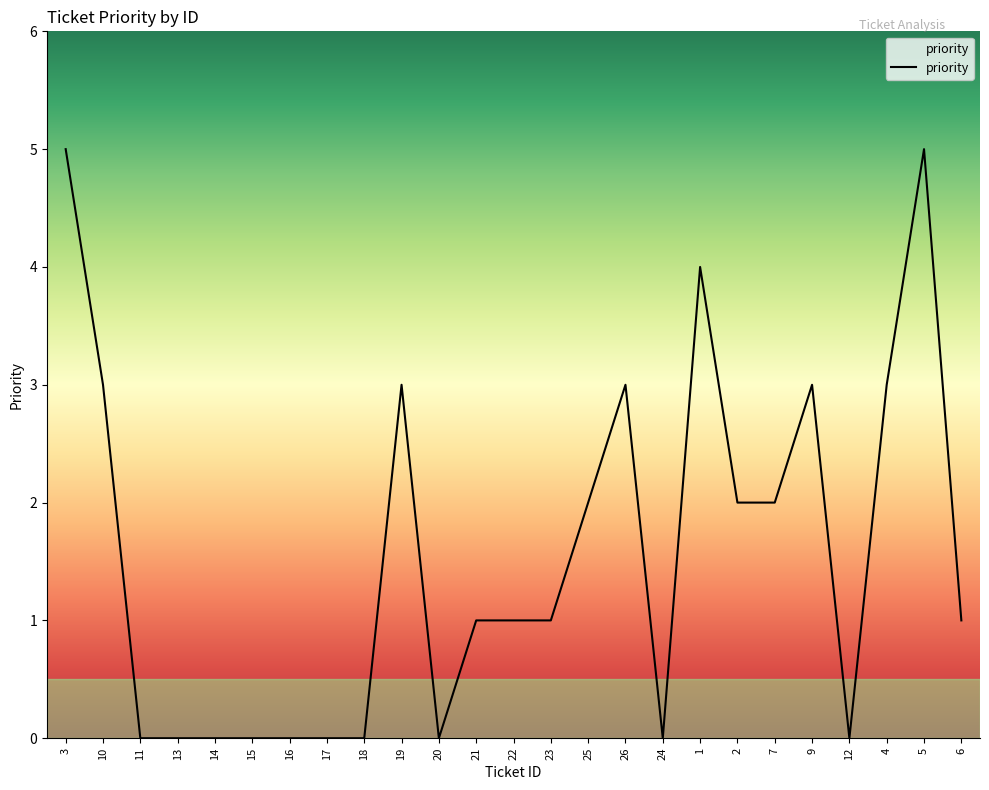

Reading left to right, extract all data points from this chart.

3=5	10=3	11=0	13=0	14=0	15=0	16=0	17=0	18=0	19=3	20=0	21=1	22=1	23=1	25=2	26=3	24=0	1=4	2=2	7=2	9=3	12=0	4=3	5=5	6=1